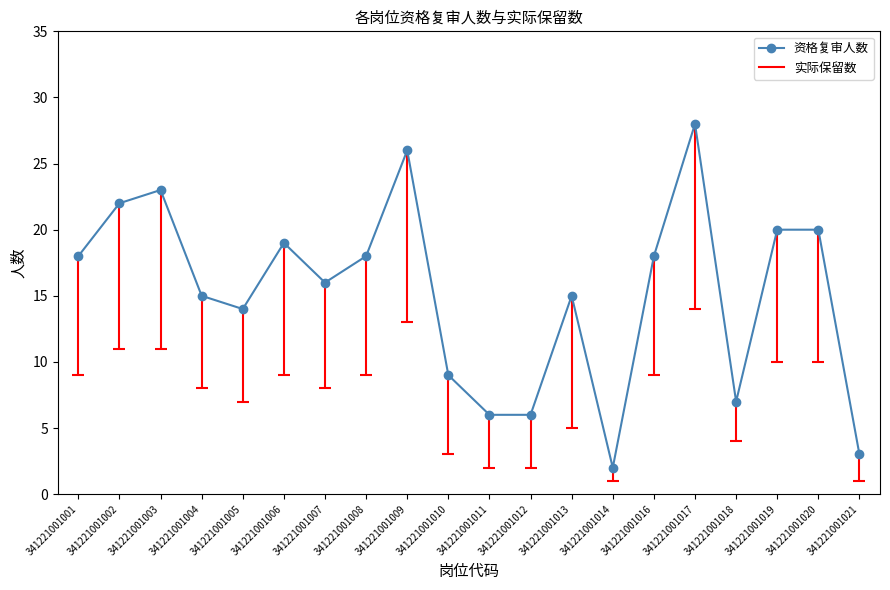

What is the value of the 17th point from the left?

7